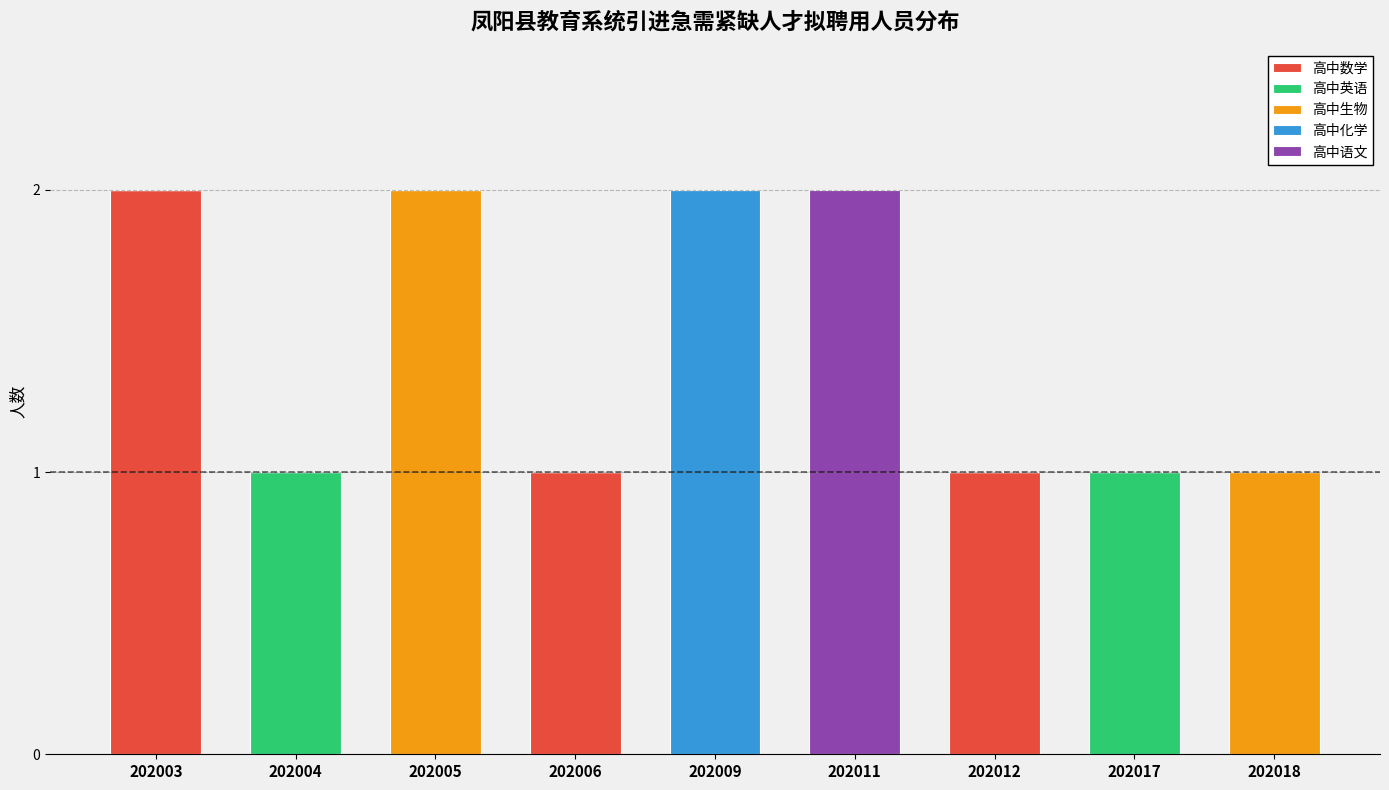

What is the sum of all 高中数学 values?

4